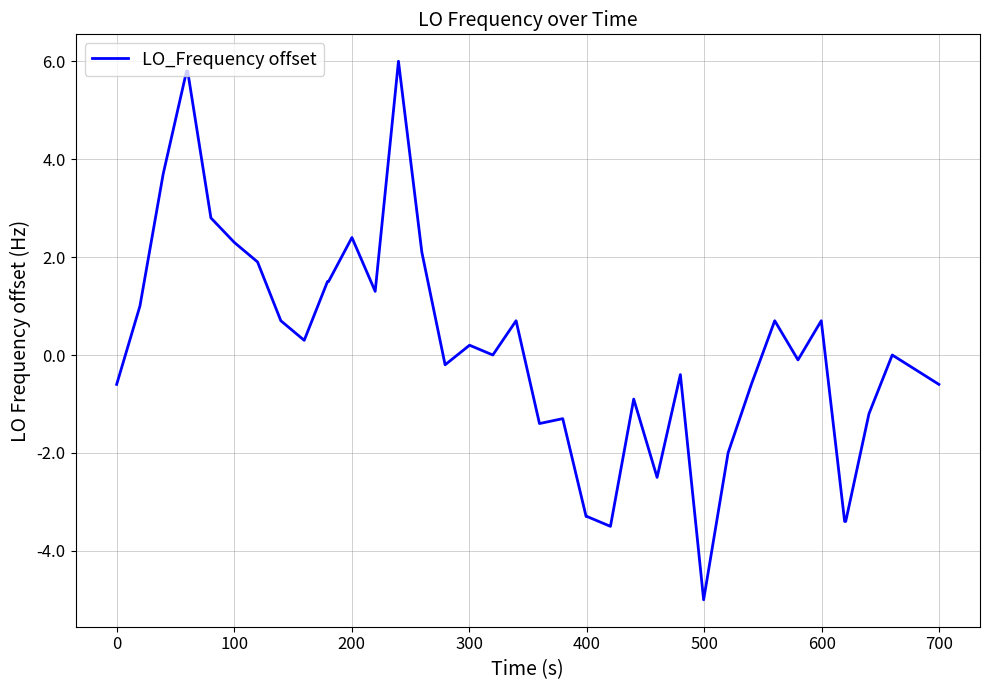

What is the difference between the maximum and minimum values?

11.0